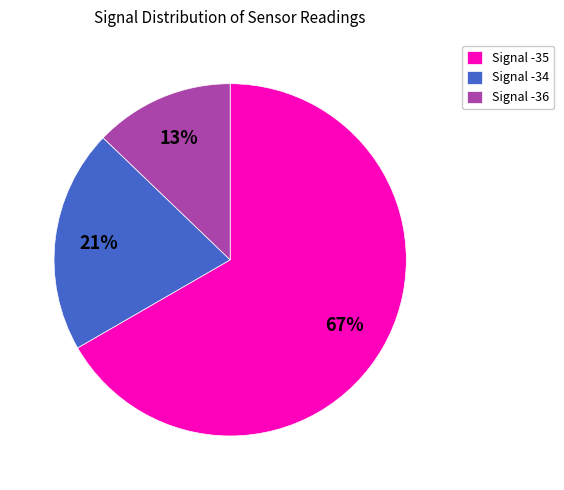

Rank the categories by value from lowest to highest.

Signal -36, Signal -34, Signal -35